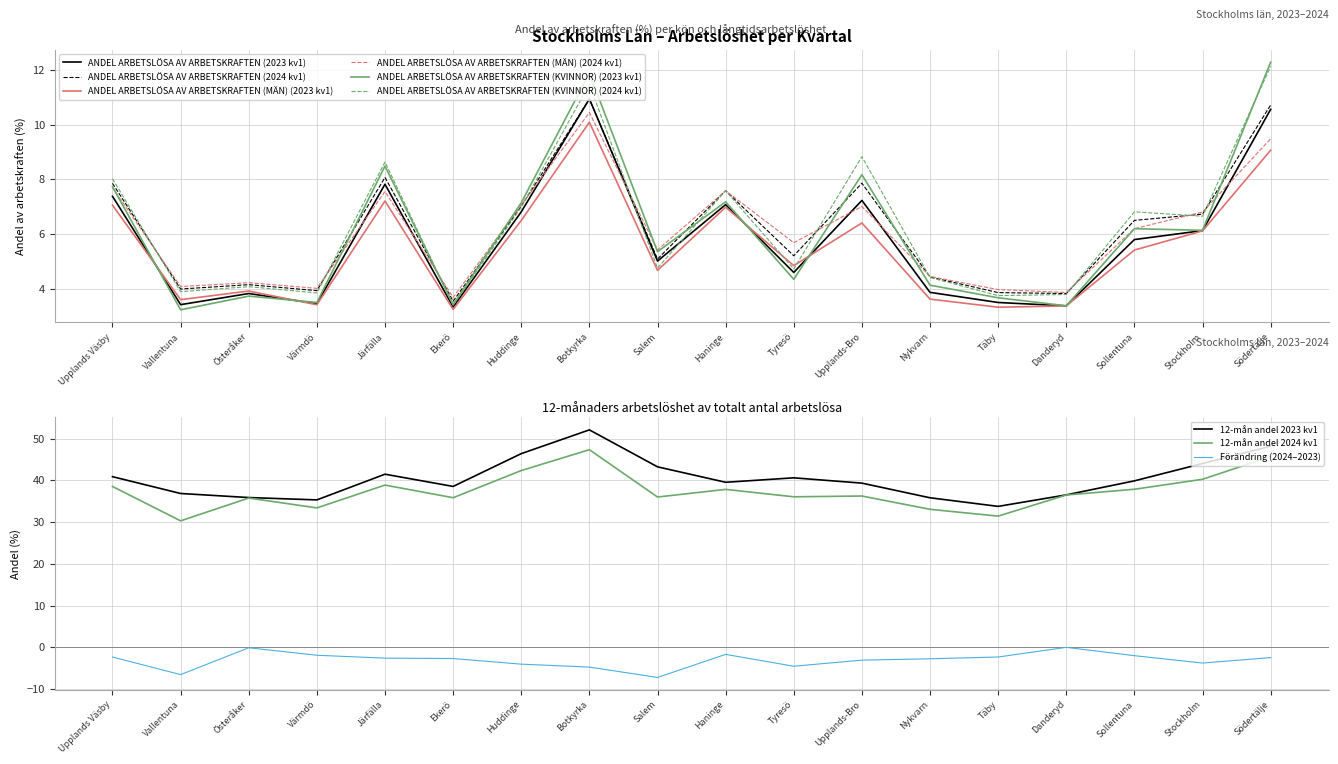

Reading left to right, extract all data points from this chart.

ANDEL ARBETSLÖSA AV ARBETSKRAFTEN: 7.4	7.9	3.4	4.0	3.8	4.1	3.4	3.9	7.8	8.1	3.3	3.5	6.8	7.0	10.9	10.9	5.0	5.1	7.1	7.6	4.6	5.2	7.2	7.9	3.9	4.4	3.5	3.9	3.4	3.8	5.8	6.5	6.1	6.7	10.6	10.7
ANDEL ARBETSLÖSA AV ARBETSKRAFTEN (MÄN): 7.1	7.7	3.6	4.1	3.9	4.2	3.4	4.0	7.2	7.6	3.2	3.7	6.5	7.0	10.1	10.4	4.7	5.4	7.0	7.6	4.8	5.7	6.4	7.0	3.6	4.4	3.3	4.0	3.4	3.9	5.4	6.2	6.1	6.8	9.1	9.5
ANDEL ARBETSLÖSA AV ARBETSKRAFTEN (KVINNOR): 7.7	8.0	3.2	3.9	3.7	4.1	3.5	3.8	8.5	8.6	3.4	3.4	7.1	7.0	11.9	11.5	5.3	4.7	7.2	7.6	4.3	4.7	8.2	8.8	4.1	4.4	3.7	3.7	3.4	3.8	6.2	6.8	6.1	6.6	12.3	12.1
ANDEL ARBETSLÖSA 12 MÅNADER AV TOTALT ARBETSLÖSA: 40.9	38.5	36.8	30.3	35.9	35.8	35.3	33.4	41.5	38.9	38.5	35.8	46.4	42.3	52.1	47.3	43.2	36.0	39.5	37.8	40.6	36.1	39.3	36.2	35.8	33.1	33.8	31.4	36.5	36.5	39.9	37.9	44.0	40.2	48.2	45.7